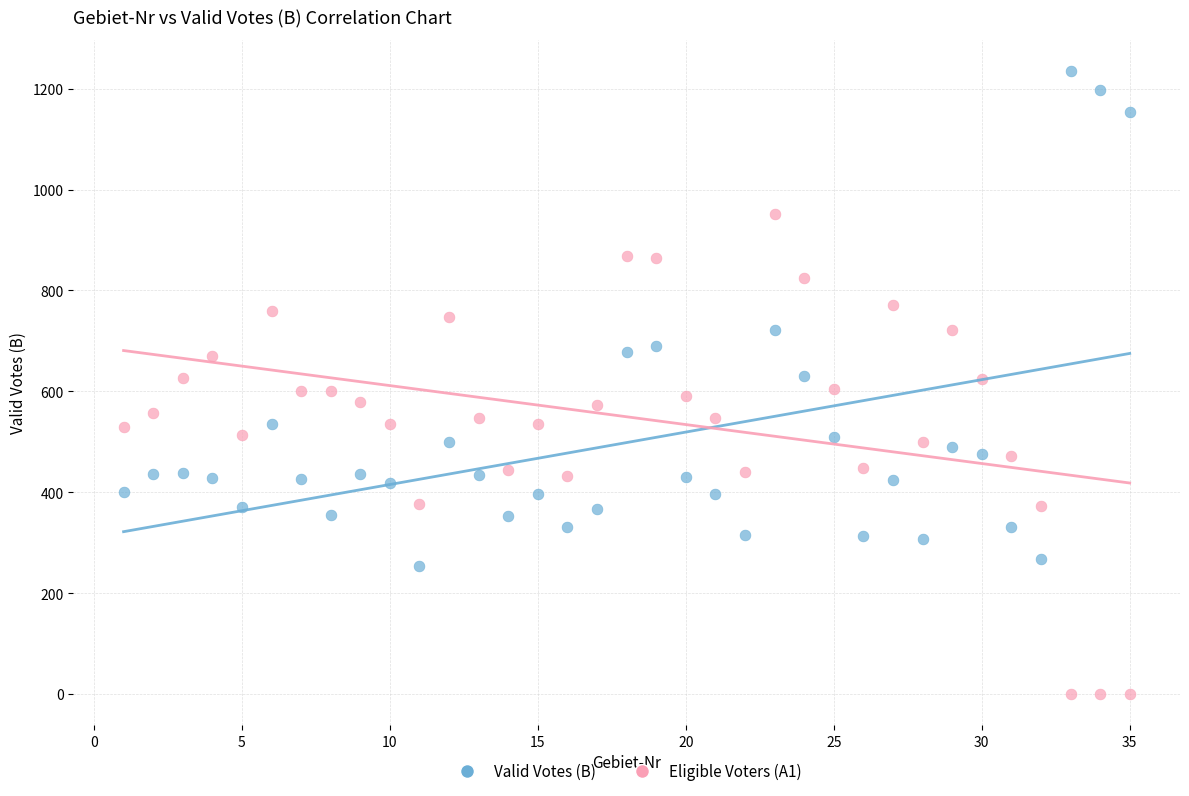

Which series contains the highest Y value?

Valid Votes (B)